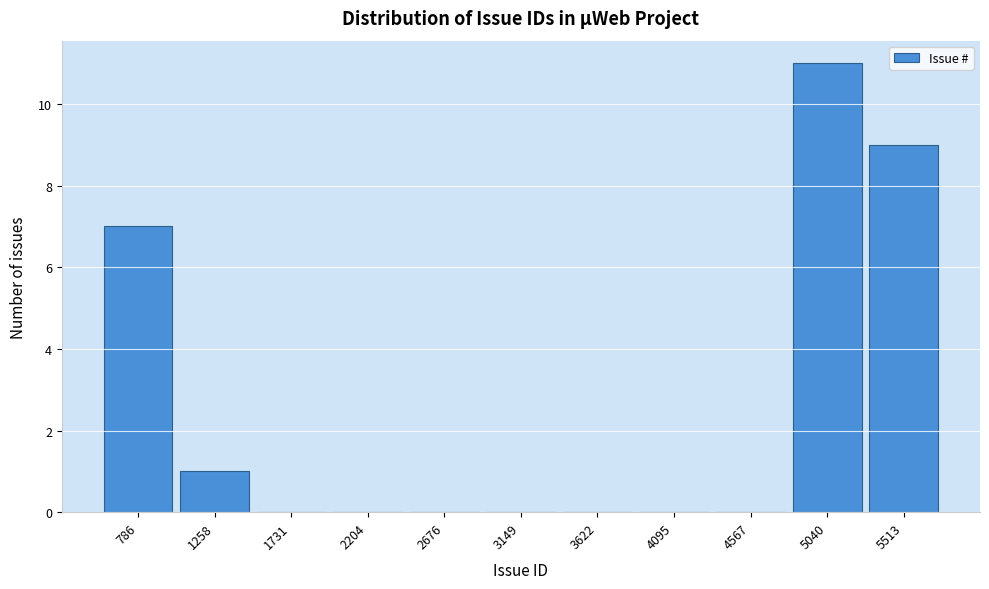

Reading left to right, transcribe all the data shown in this chart.

786=7	1258=1	1731=0	2204=0	2676=0	3149=0	3622=0	4095=0	4567=0	5040=11	5513=9